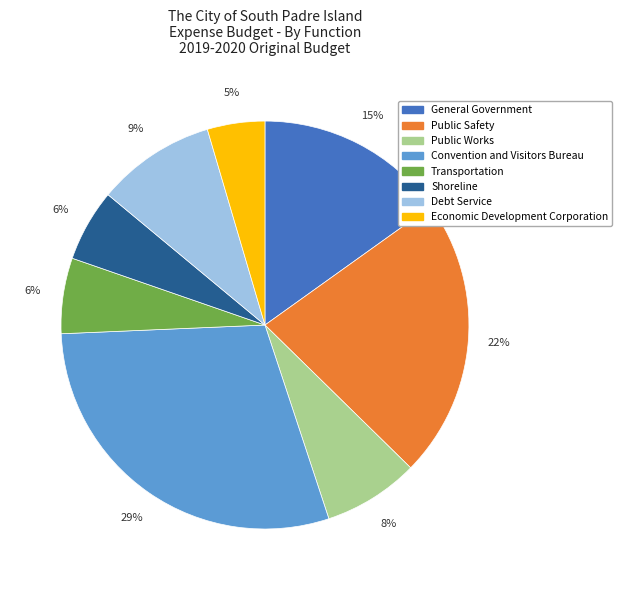

Is there a majority slice in this chart?

No